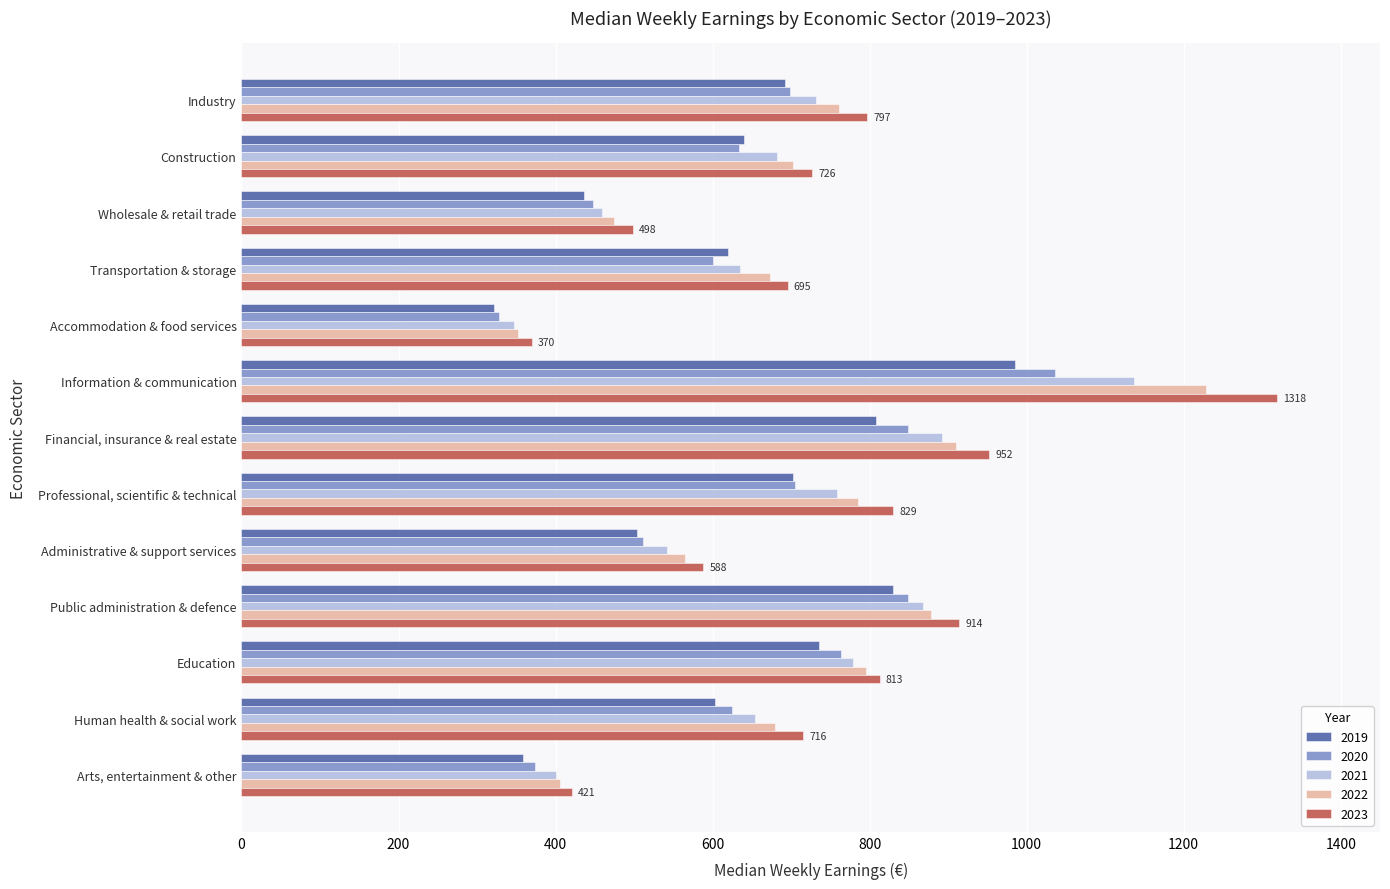

What is the highest value of the 2020 series?

1036.6